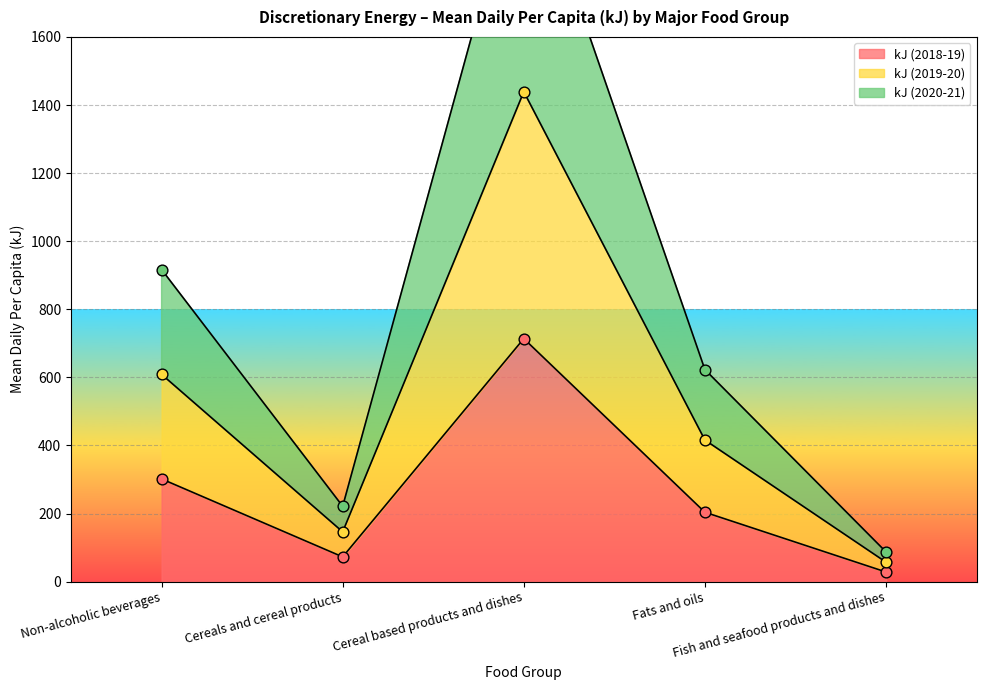

Which series has the largest total across all categories?

kJ (2019-20)